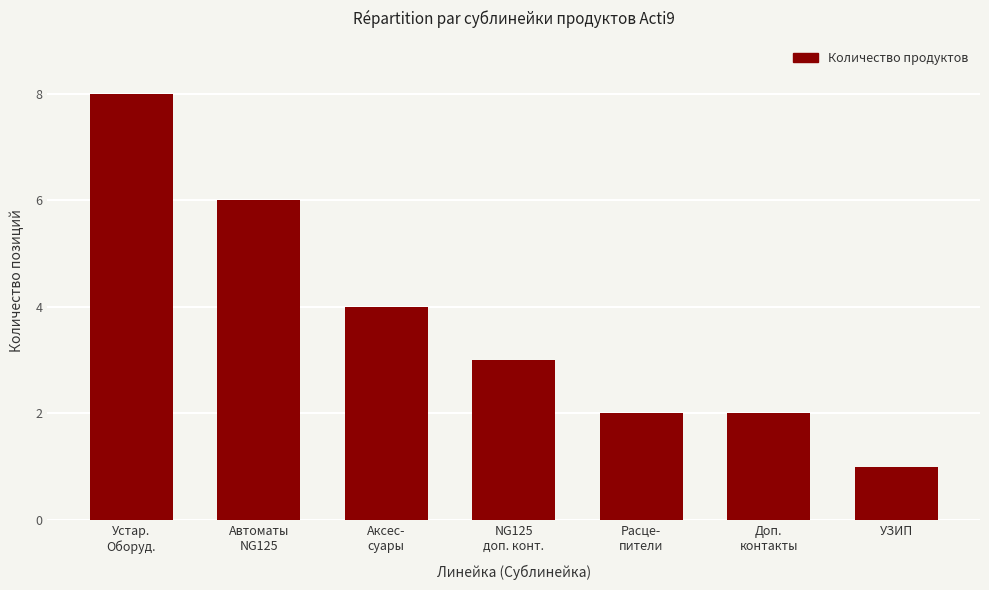

Reading left to right, list all the values displayed in this chart.

Устар.
Оборуд.=8	Автоматы
NG125=6	Аксес-
суары=4	NG125
доп. конт.=3	Расце-
пители=2	Доп.
контакты=2	УЗИП=1